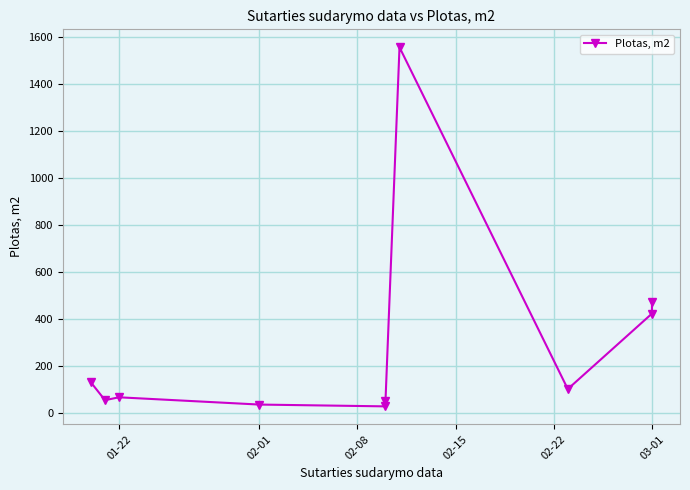

How many series are shown in this chart?

1